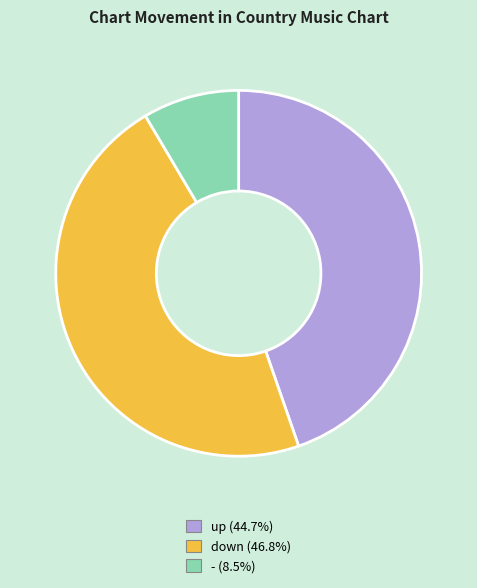

Do up and - together represent more than half of the pie?

Yes